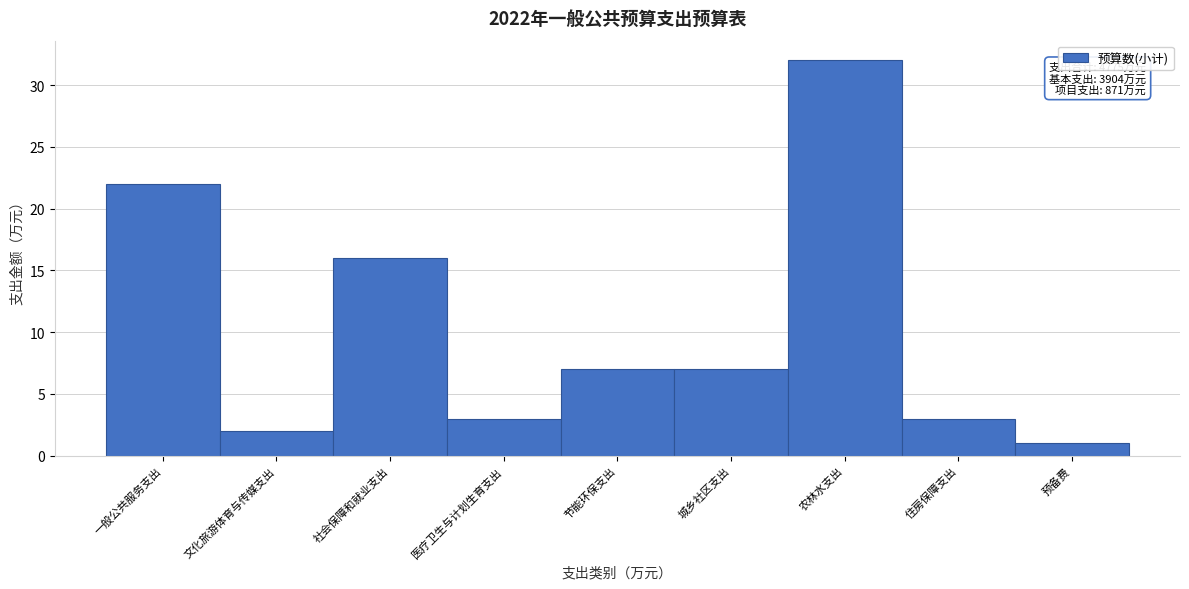

Reading left to right, what are all the values shown in this chart?

22	2	16	3	7	7	32	3	1